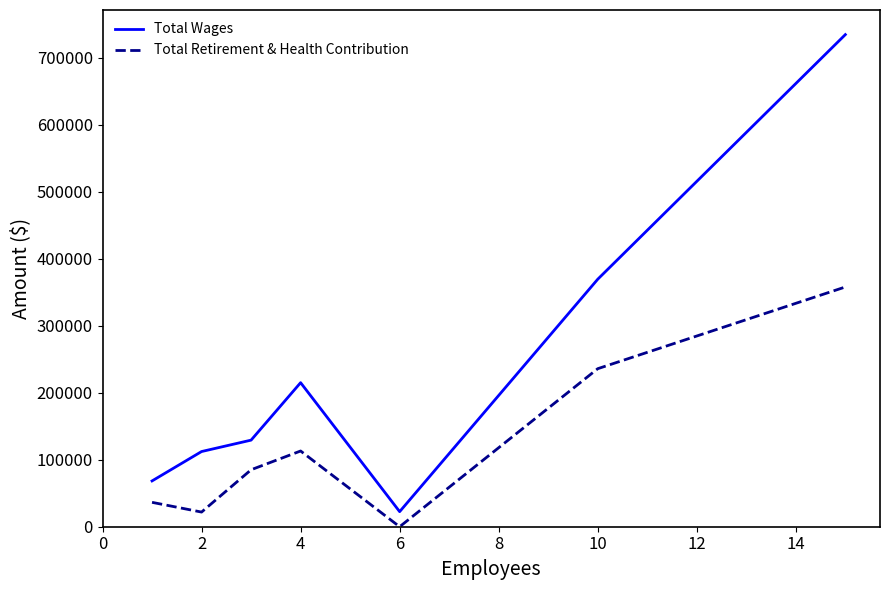

Reading left to right, transcribe all the data shown in this chart.

Total Wages: 68337	112207	129226	214985	22494	369365	734439
Total Retirement & Health Contribution: 36395	21858	85023	113021	0	235842	357793